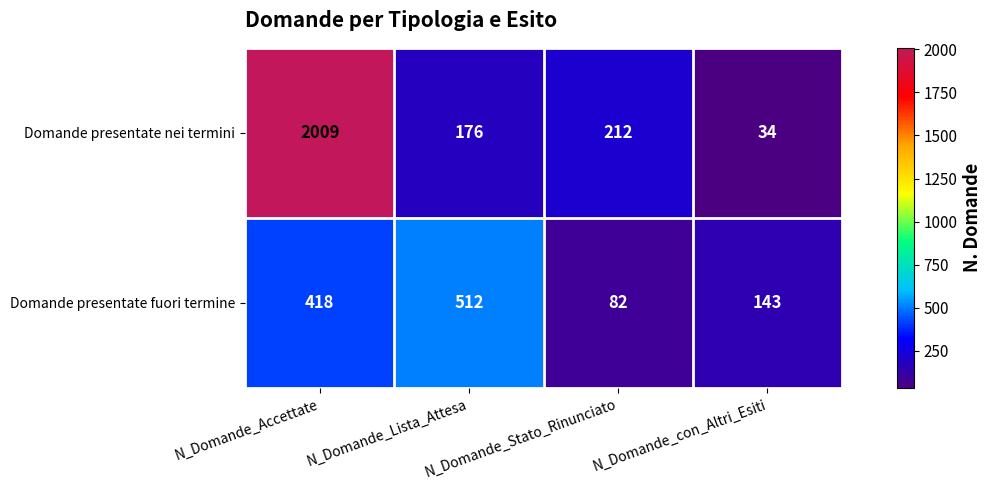

What is the spread (max minus min) of values at N_Domande_Lista_Attesa?

336